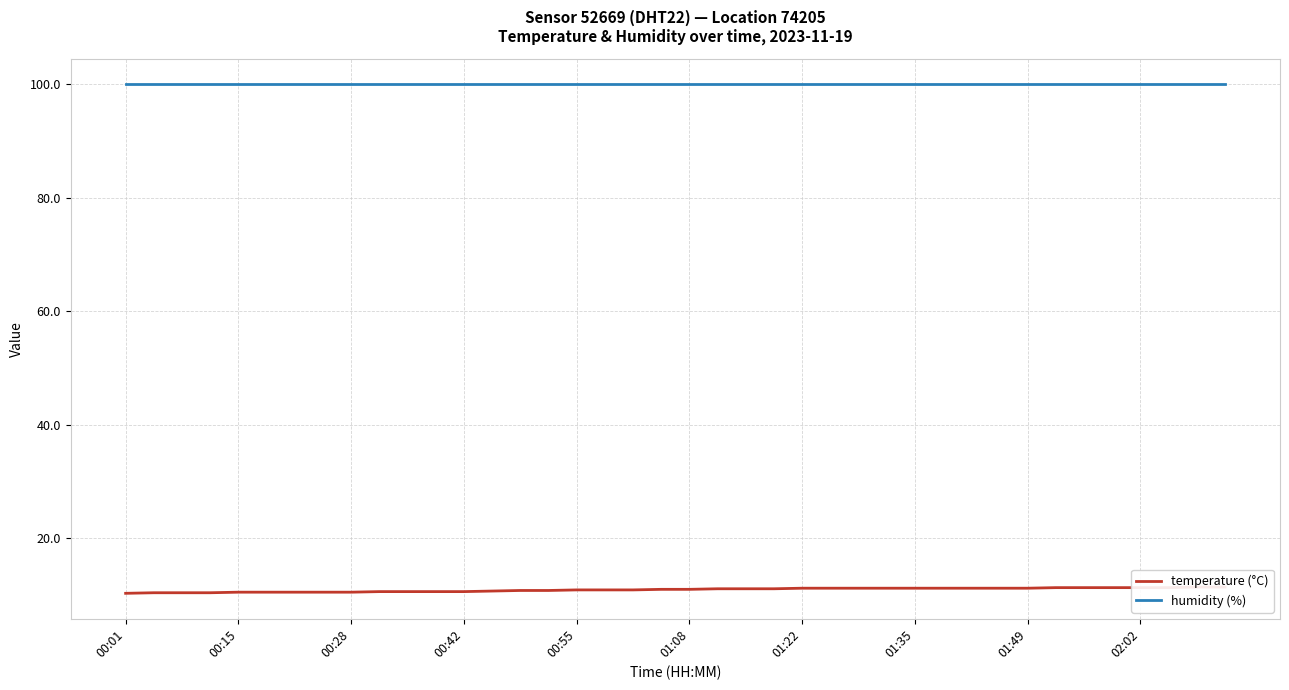

How many data points in temperature (°C) are less than 11?

19